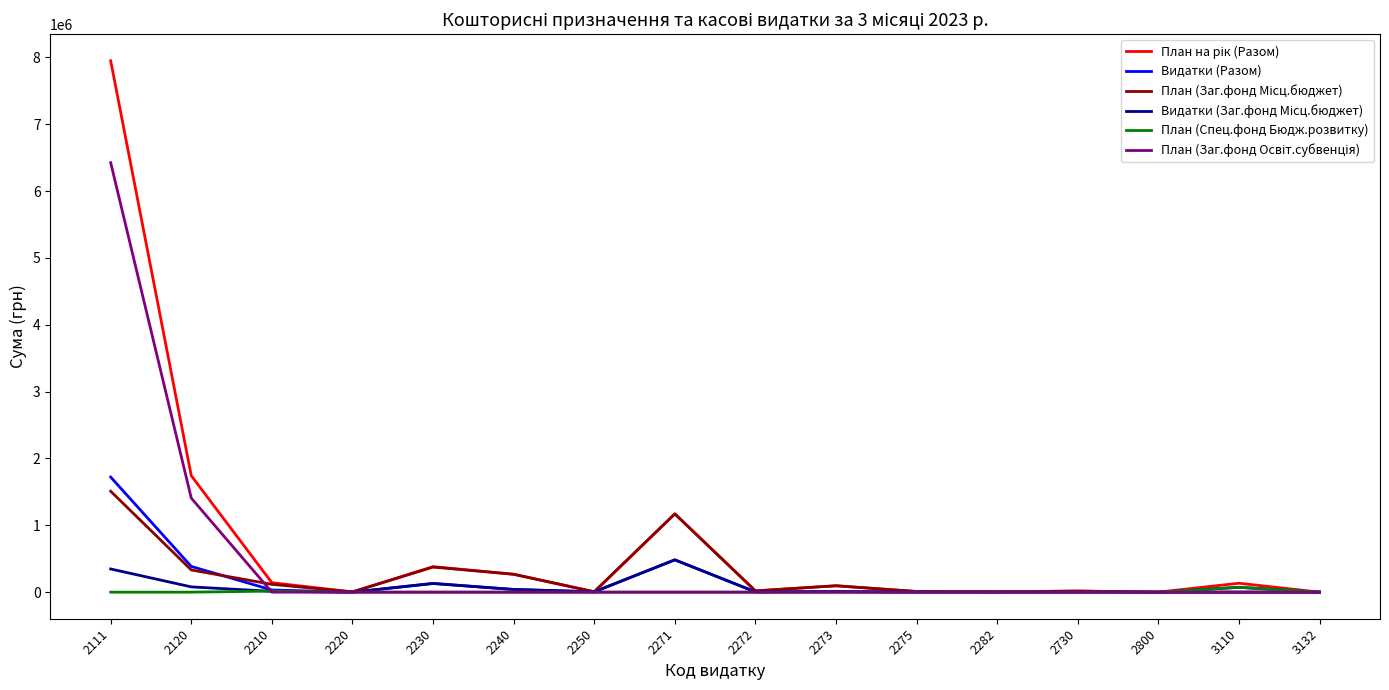

At which category is the sum across all series the highest?

2111